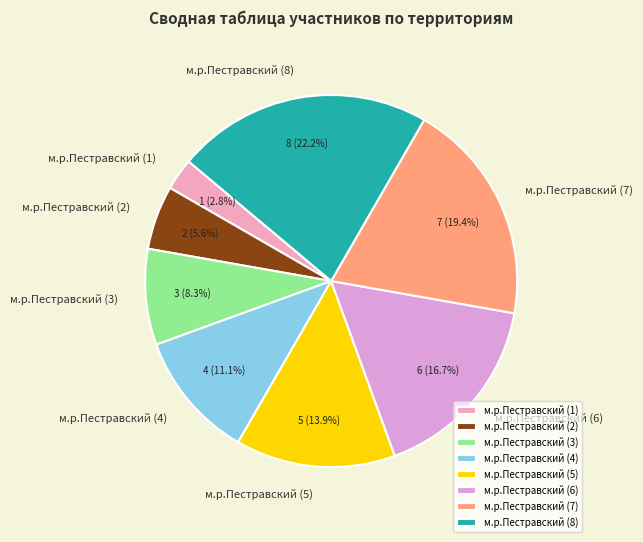

Does м.р.Пестравский (4) account for over 50% of the chart?

No